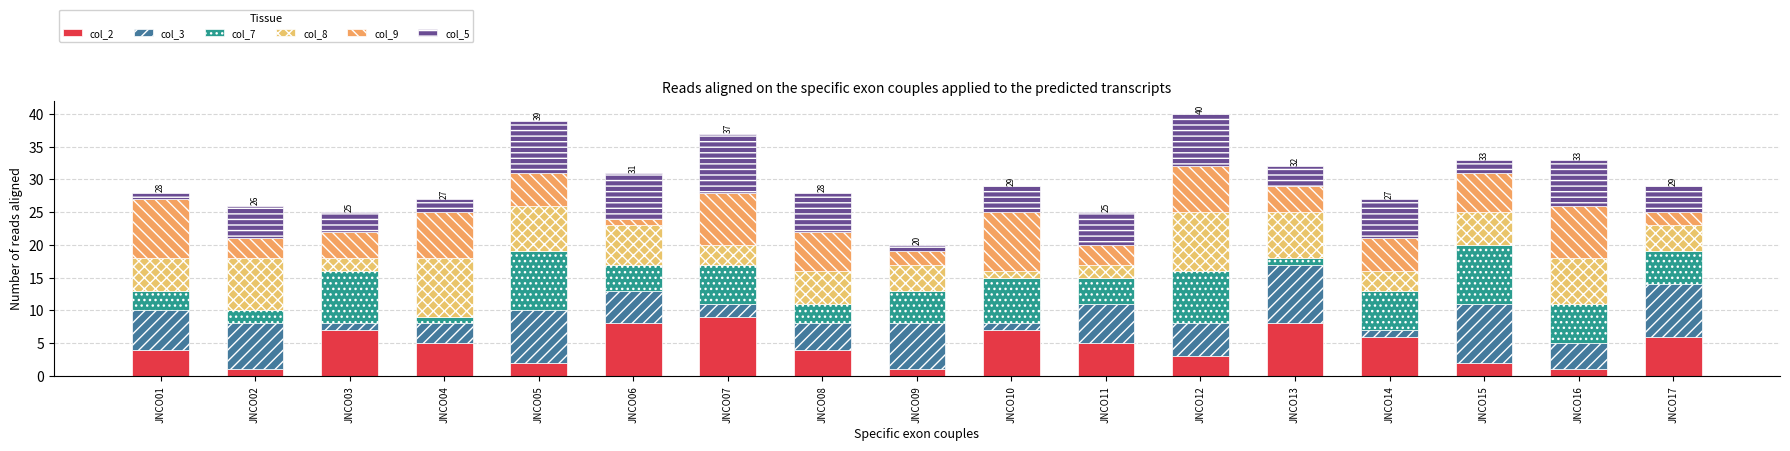

What are all the series names shown in the legend?

col_2, col_3, col_7, col_8, col_9, col_5